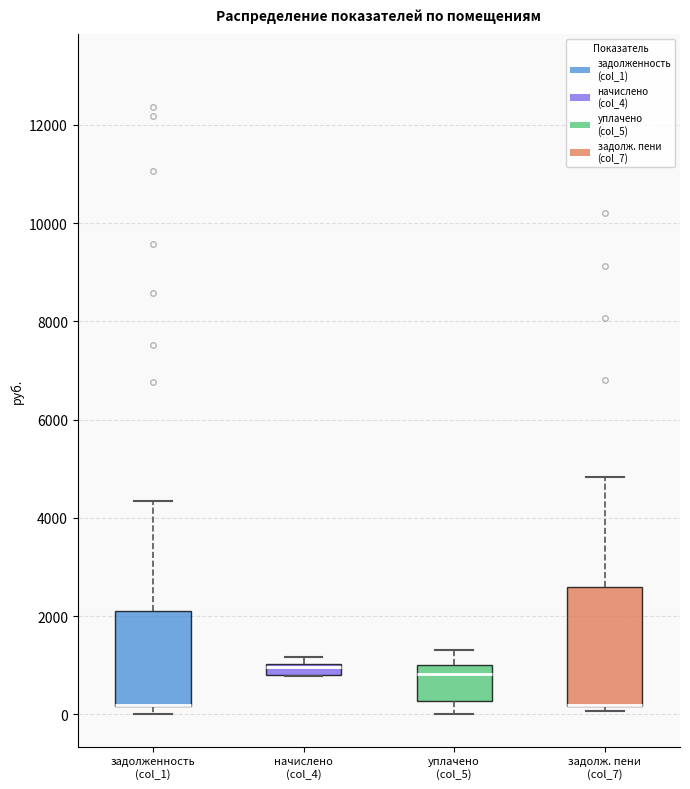

Comparing the boxes themselves (not the whiskers), which one is the tallest?

задолж. пени (col_7)